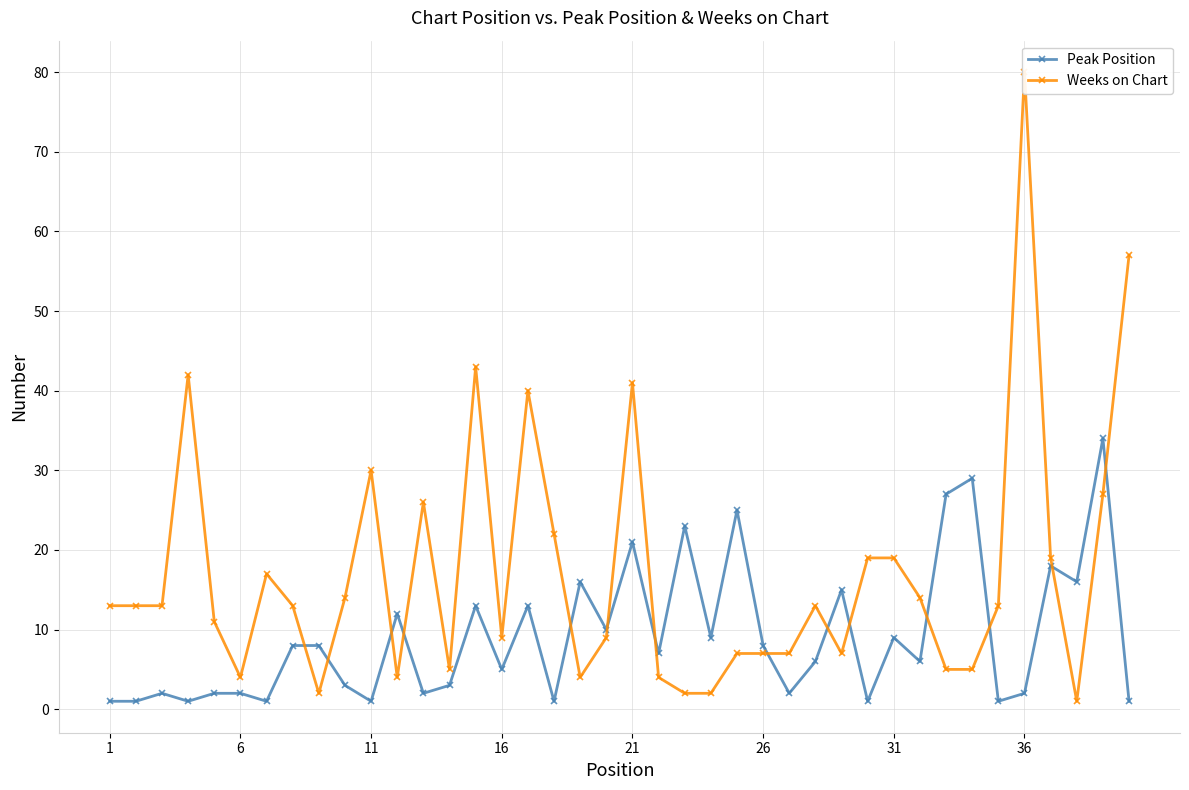

The value of Peak Position at 6 is 2. True or false?

True